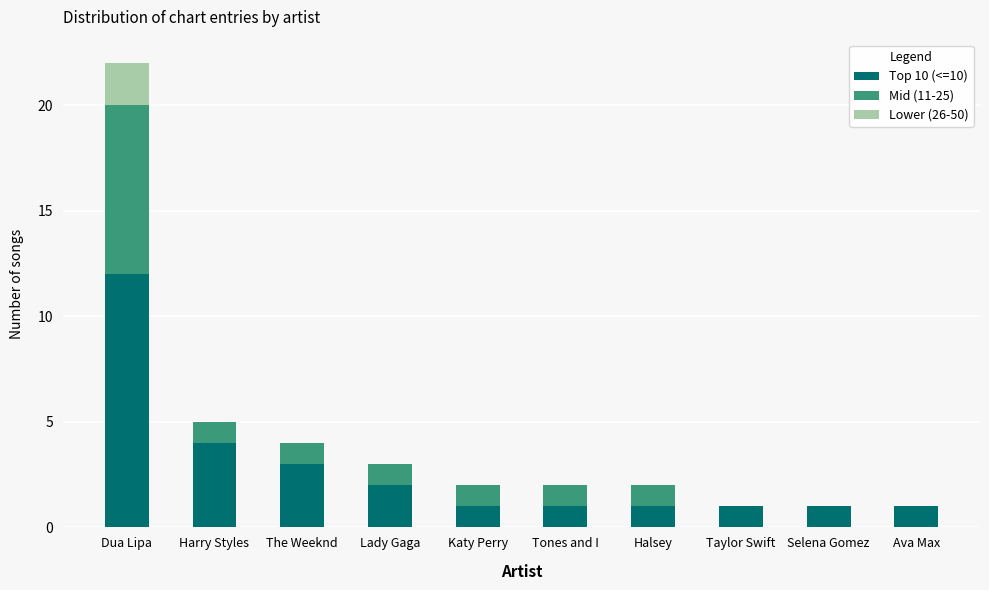

The Top 10 (<=10) series shows 1 at Katy Perry. True or false?

True